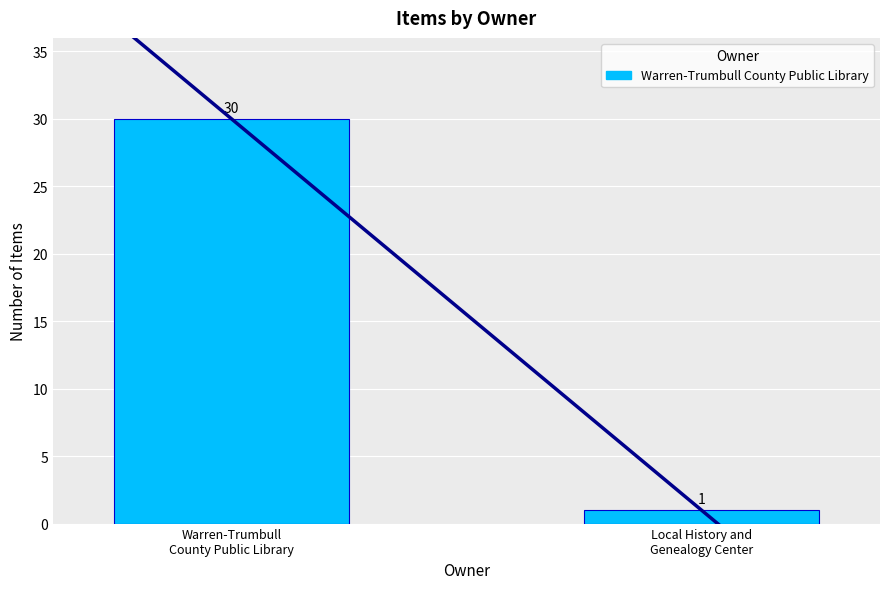

What is the difference between the maximum and minimum values?

29